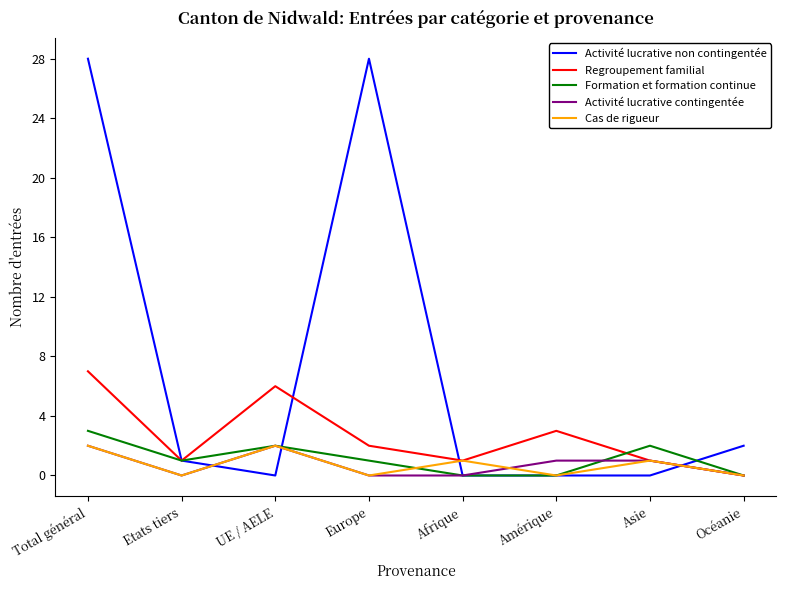

True or false: Activité lucrative contingentée has a value of 1 at Amérique.

True